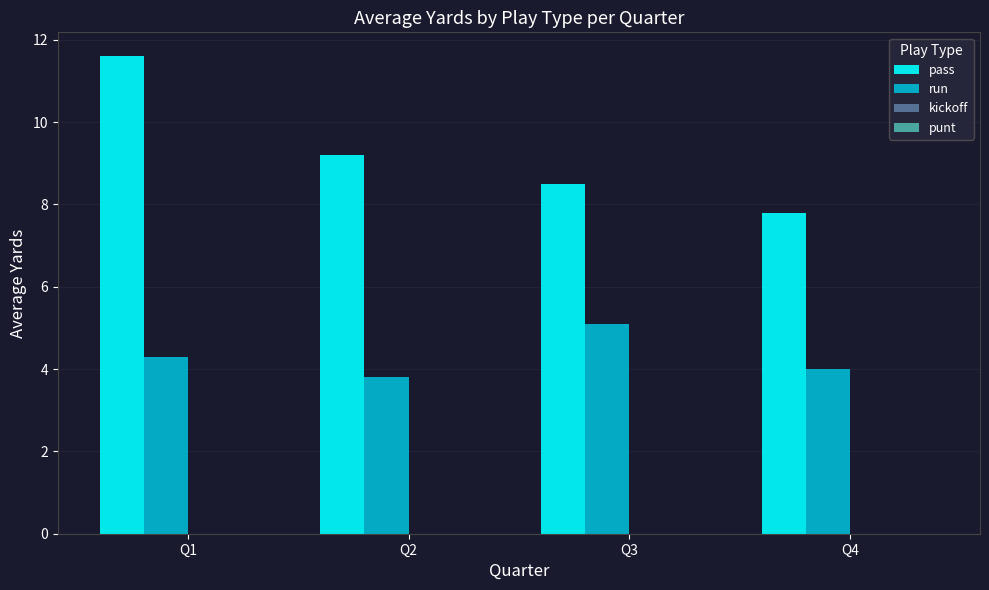

What is the maximum value for run?

5.1